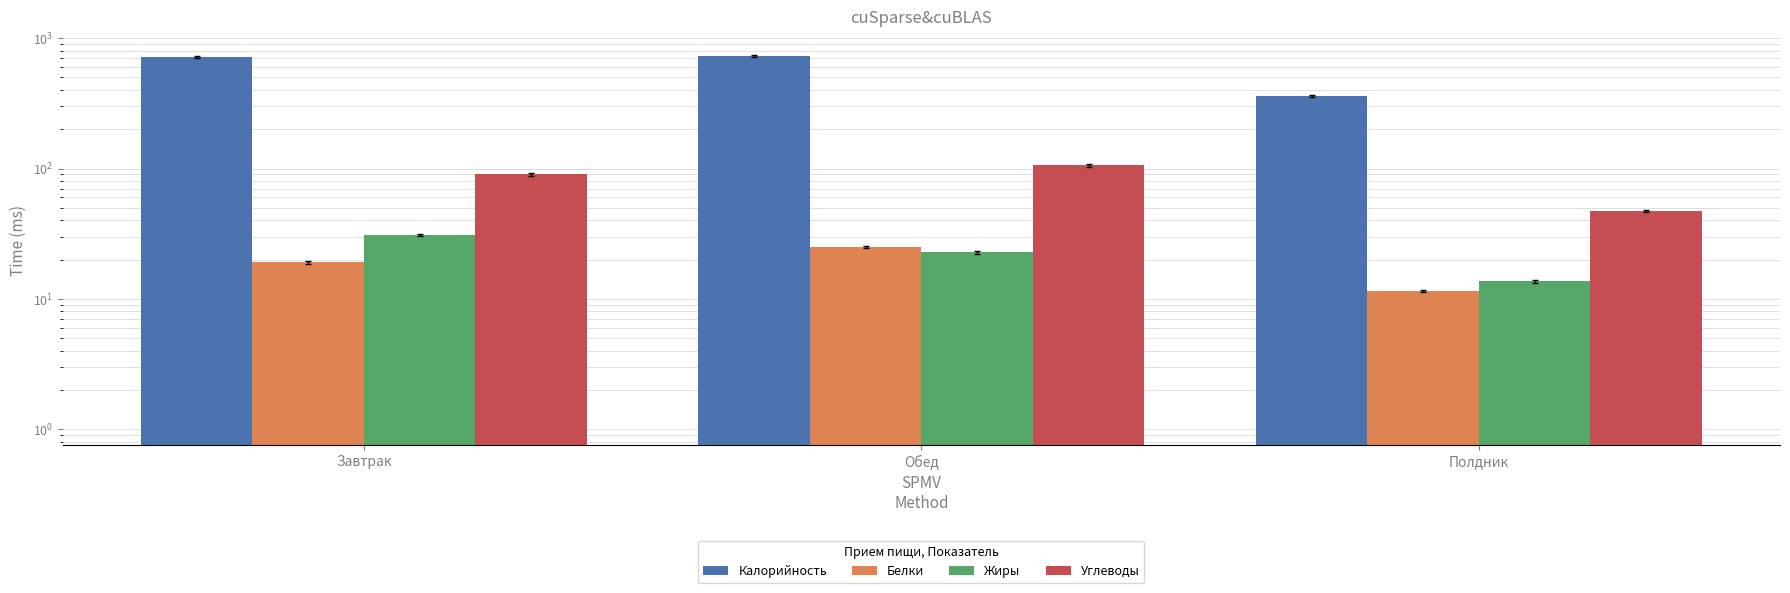

What is the sum of all Жиры values?

67.3